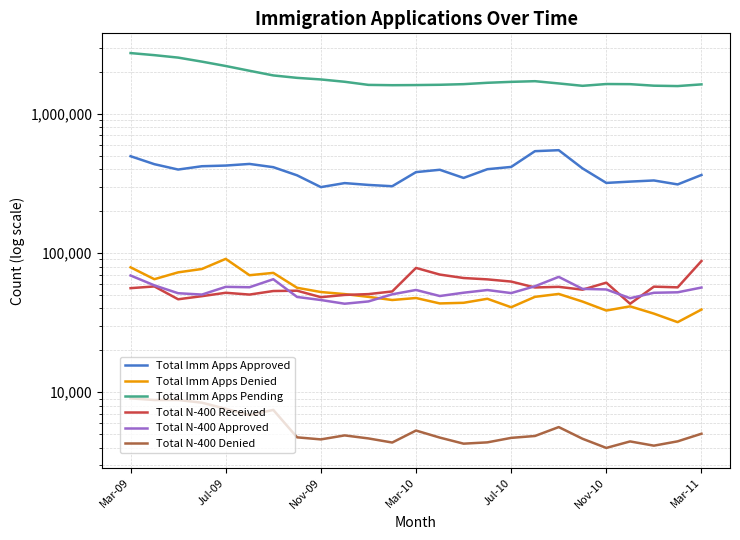

In Total Imm Apps Pending, how many points are lower than both neighbors (excluding endpoints)?

3